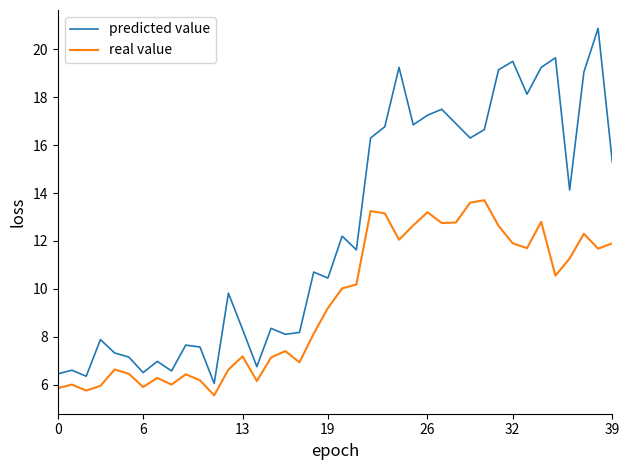

What is the maximum value for real value?

13.7